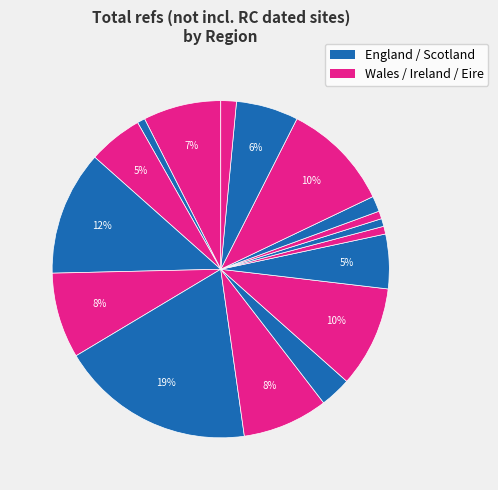

Count the number of slices in the pie.

17